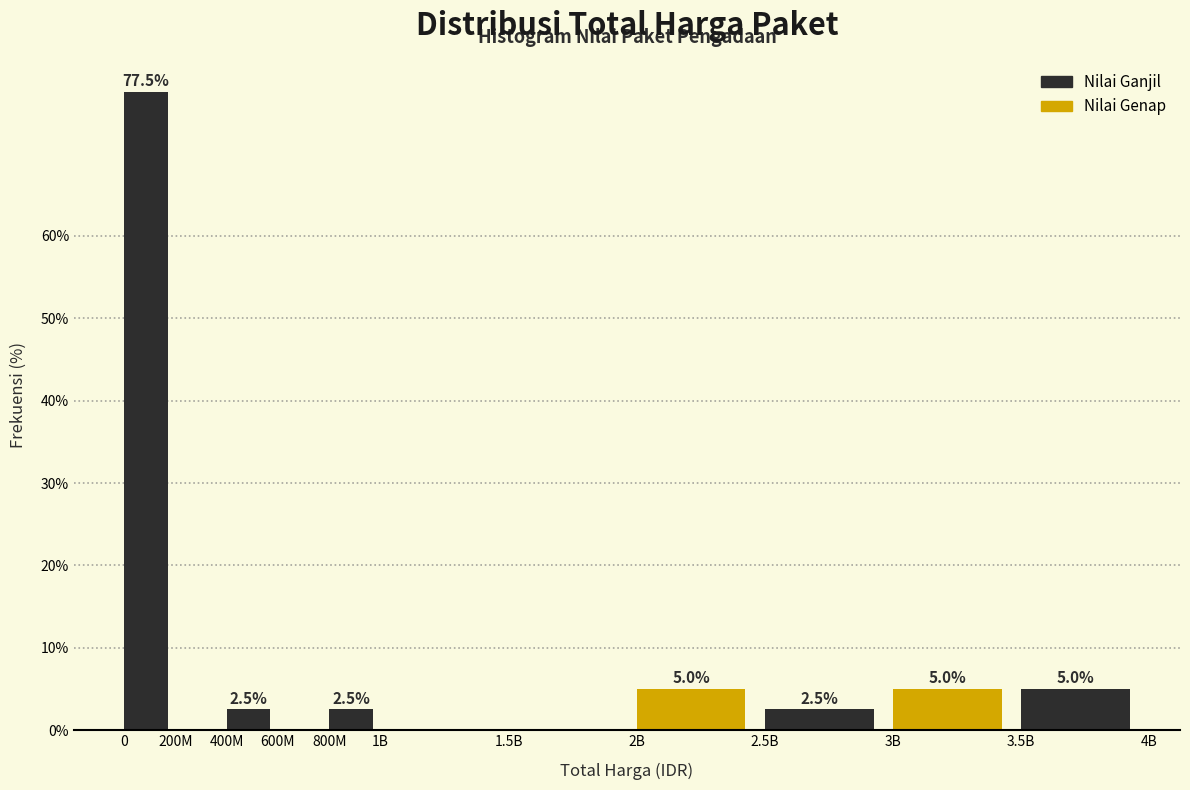

Reading right to left, extract all data points from this chart.

3.5B=5.0	3B=5.0	2.5B=2.5	2B=5.0	1.5B=0.0	1B=0.0	800M=2.5	600M=0.0	400M=2.5	200M=0.0	0=77.5